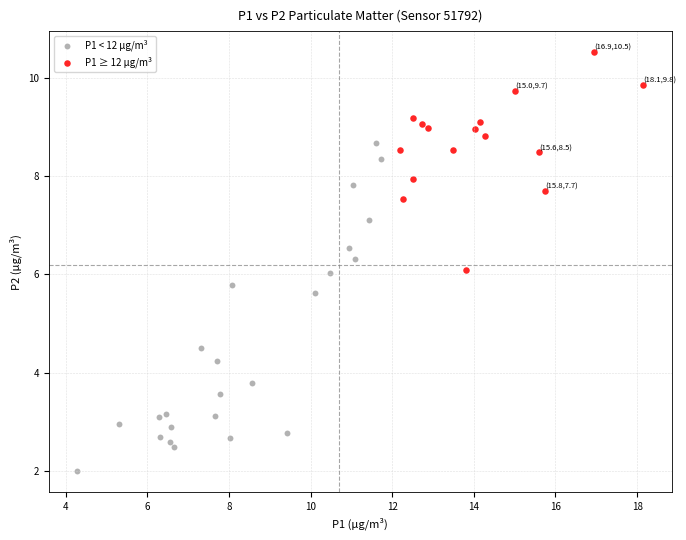

Which series has the largest Y range (max minus min)?

P1 < 12 µg/m³